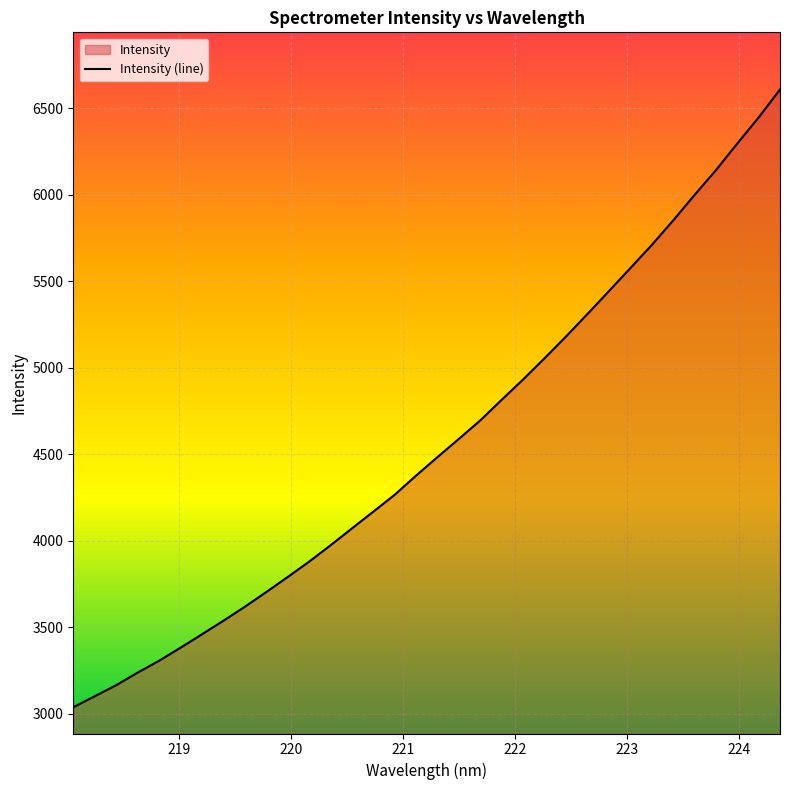

What is the minimum value shown in the chart?

3036.4